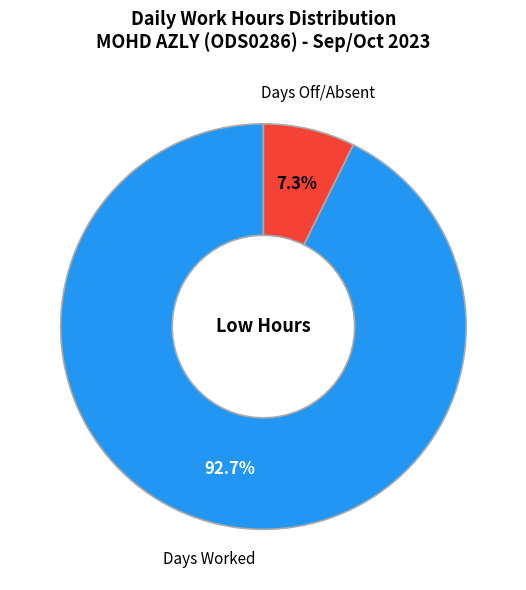

Is there a majority slice in this chart?

Yes